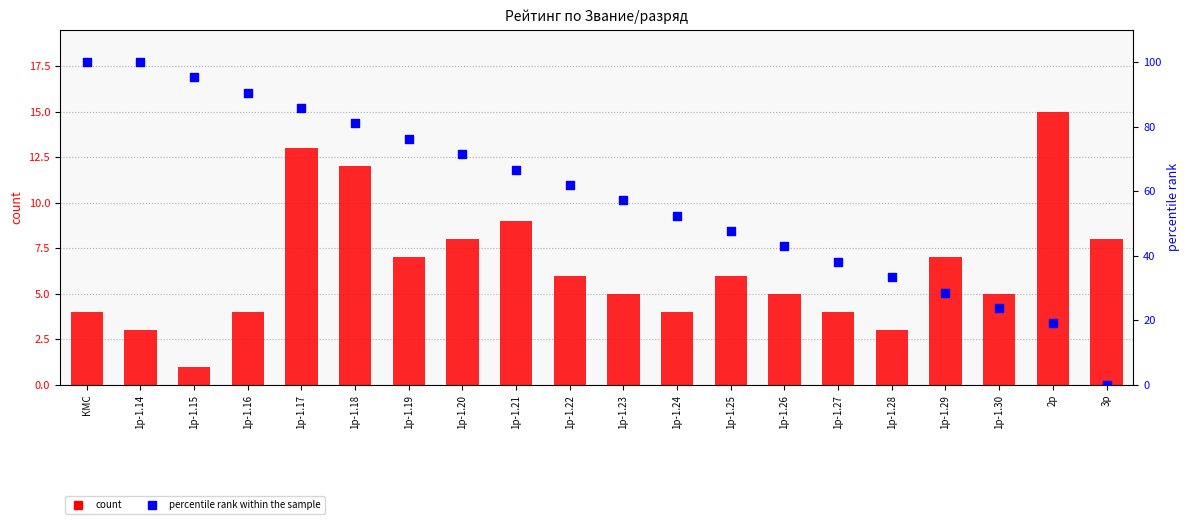

At how many categories does at least one series exceed 17?

19